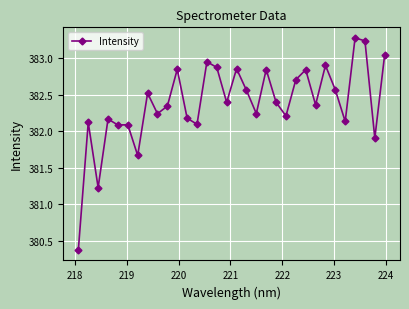

True or false: there are more than 2 points higher than both neighbors.

True